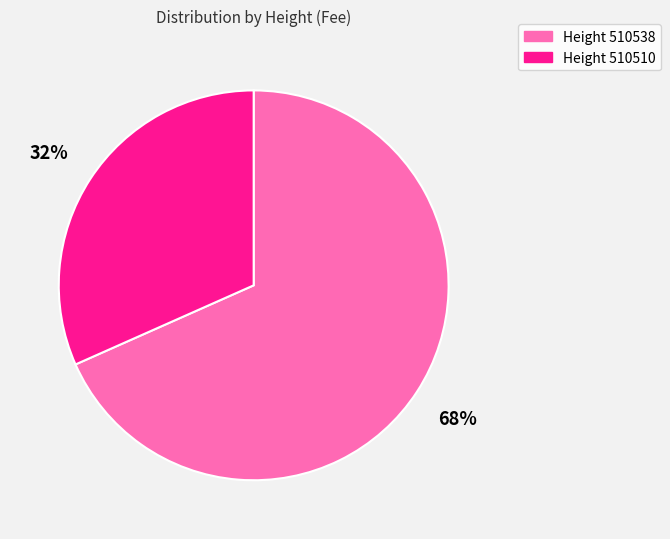

To the nearest percent, what is the average slice percentage?

50%